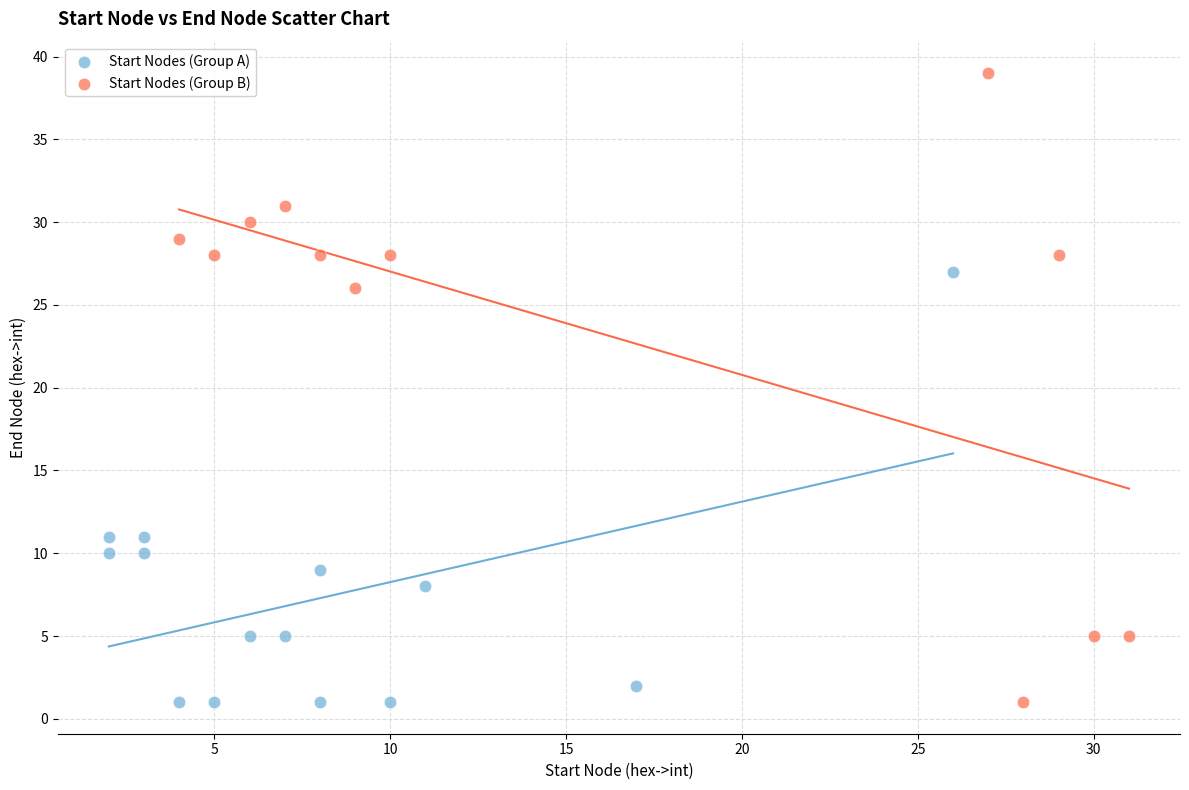

Which series has the widest spread of Y values?

Start Nodes (Group B)